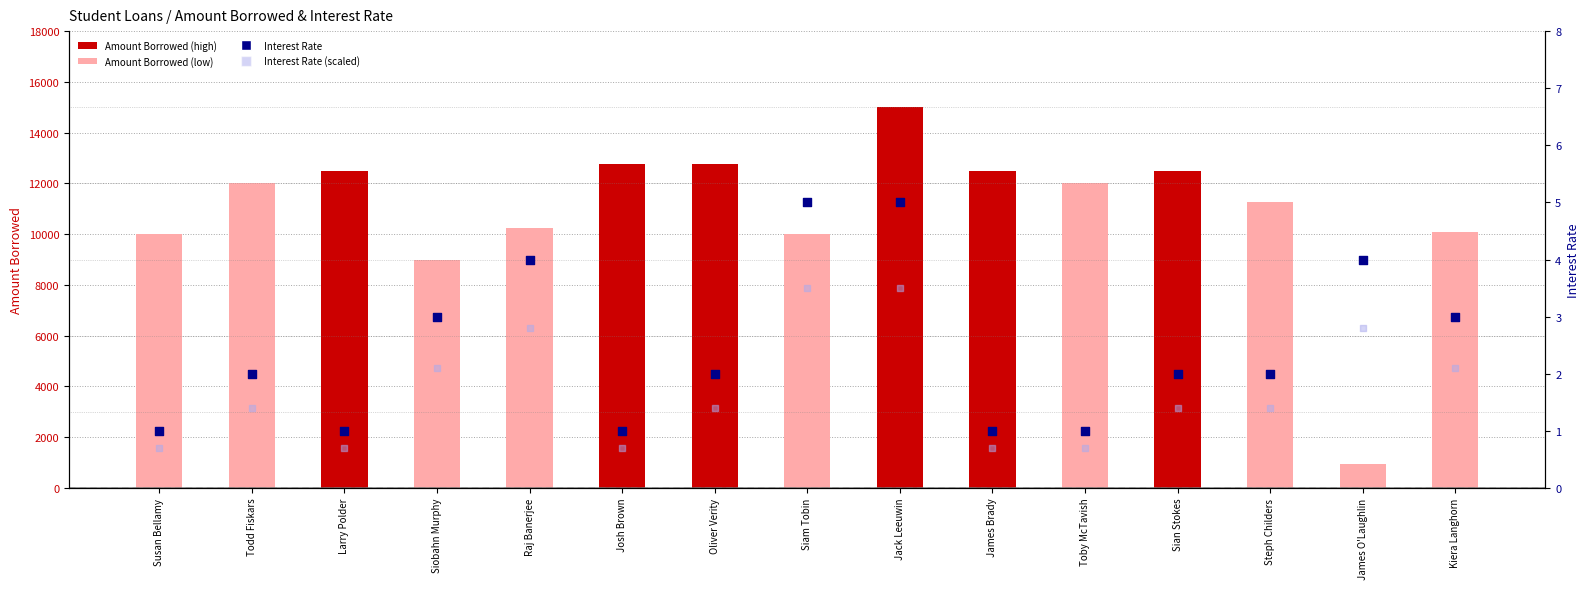

What is the total value across all series at Jack Leeuwin?

15008.5